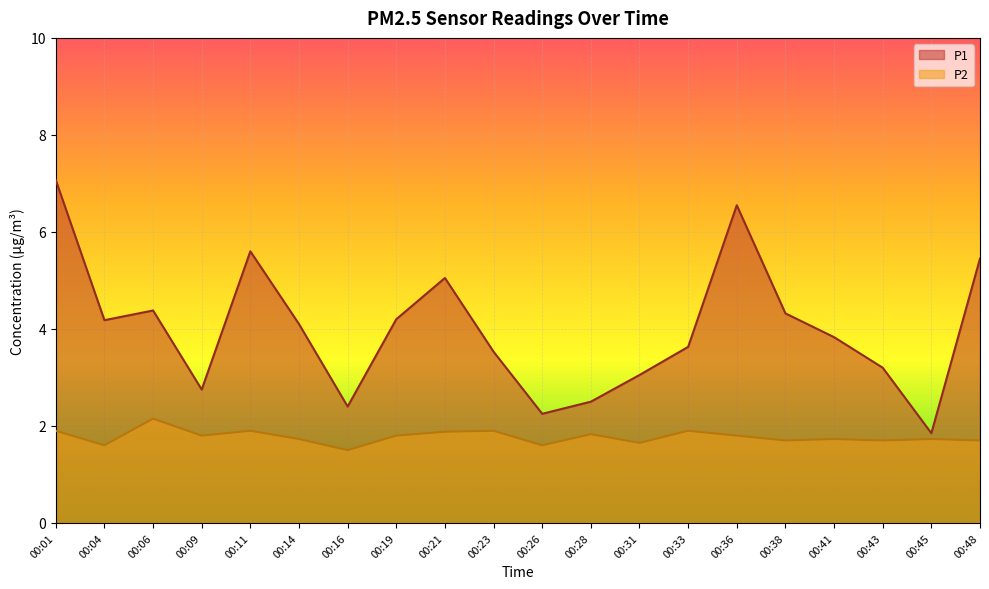

Count the number of categories in the chart.

20